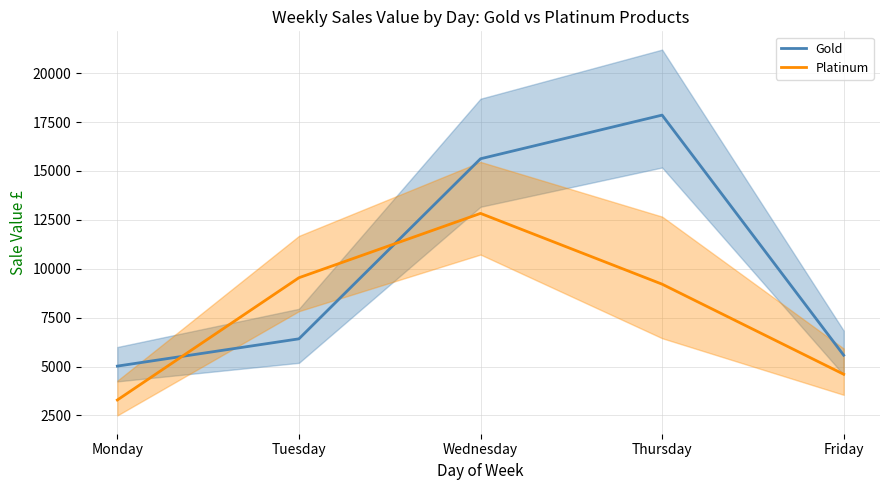

Is this an area chart (filled region under the line)?

No